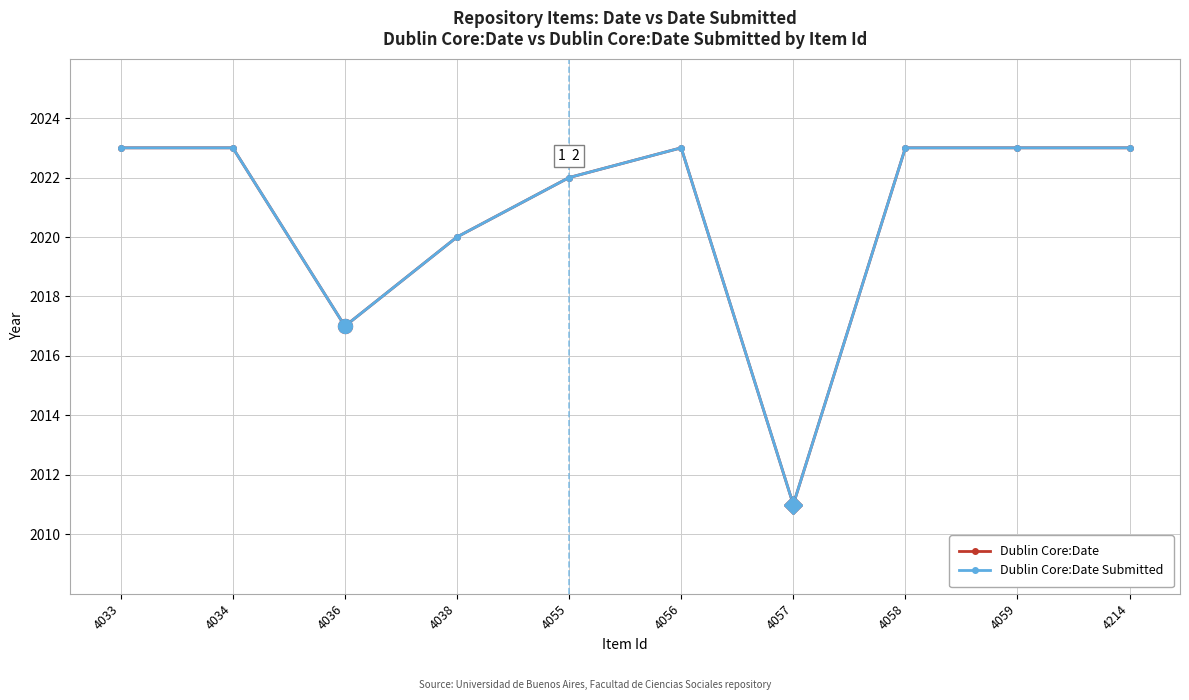

Is it true that Dublin Core:Date Submitted equals 2017 at 4036?

True